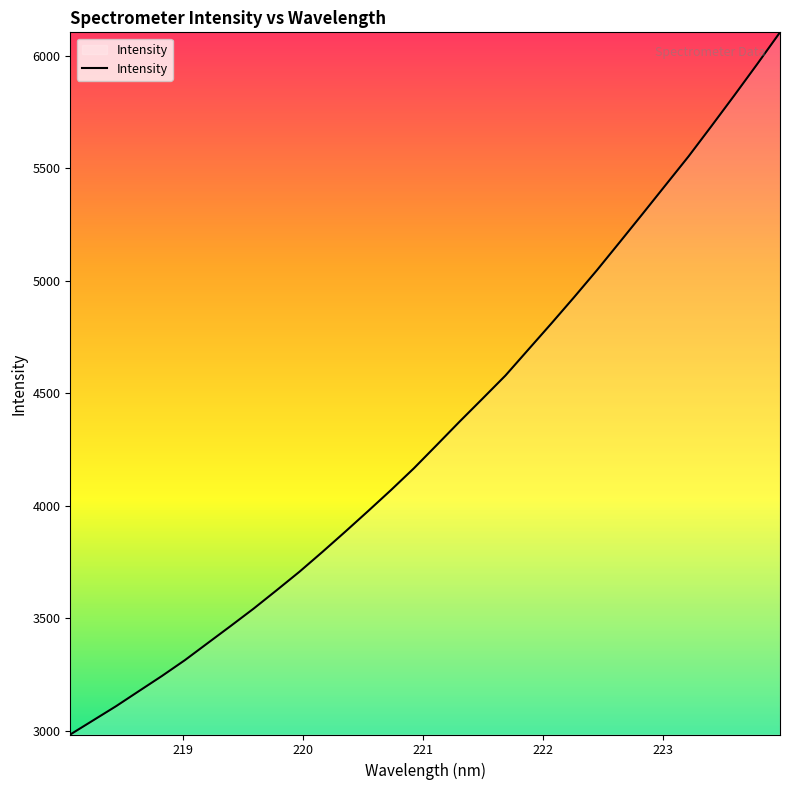

What is the difference between the maximum and minimum values?

3121.5